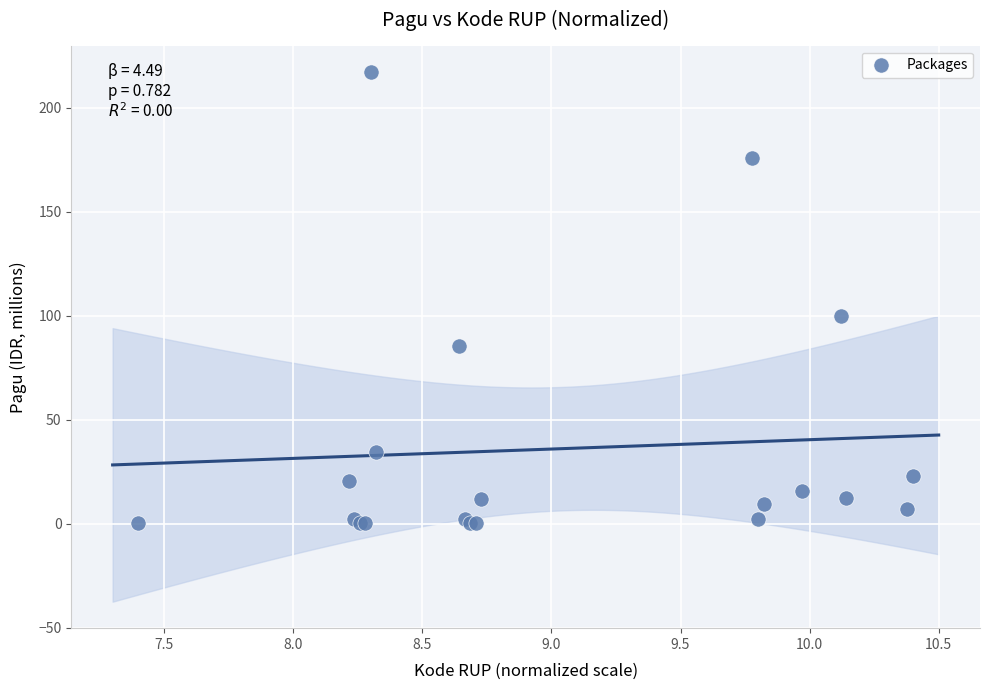

What Y value in the scatter plot is closest to 108?

100.0